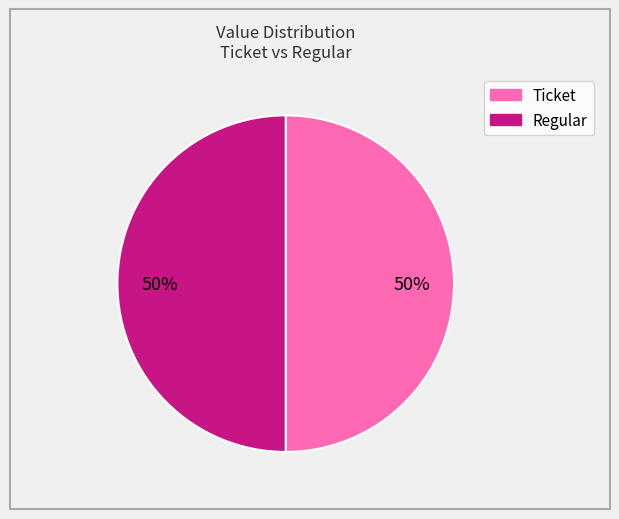

To the nearest percent, what is the average slice percentage?

50%